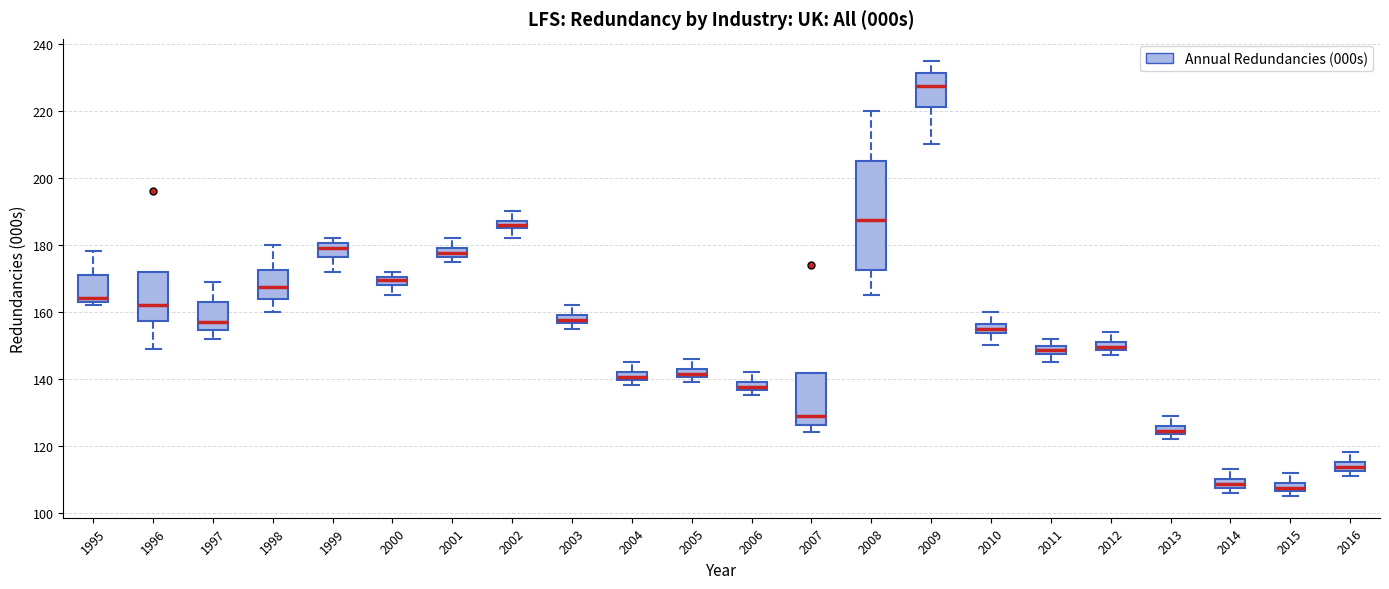

Where does the median line of the box at x = 2015 sit on the y-axis? The values are not printed on the chart, so give them approximately, as read against the axis.

108